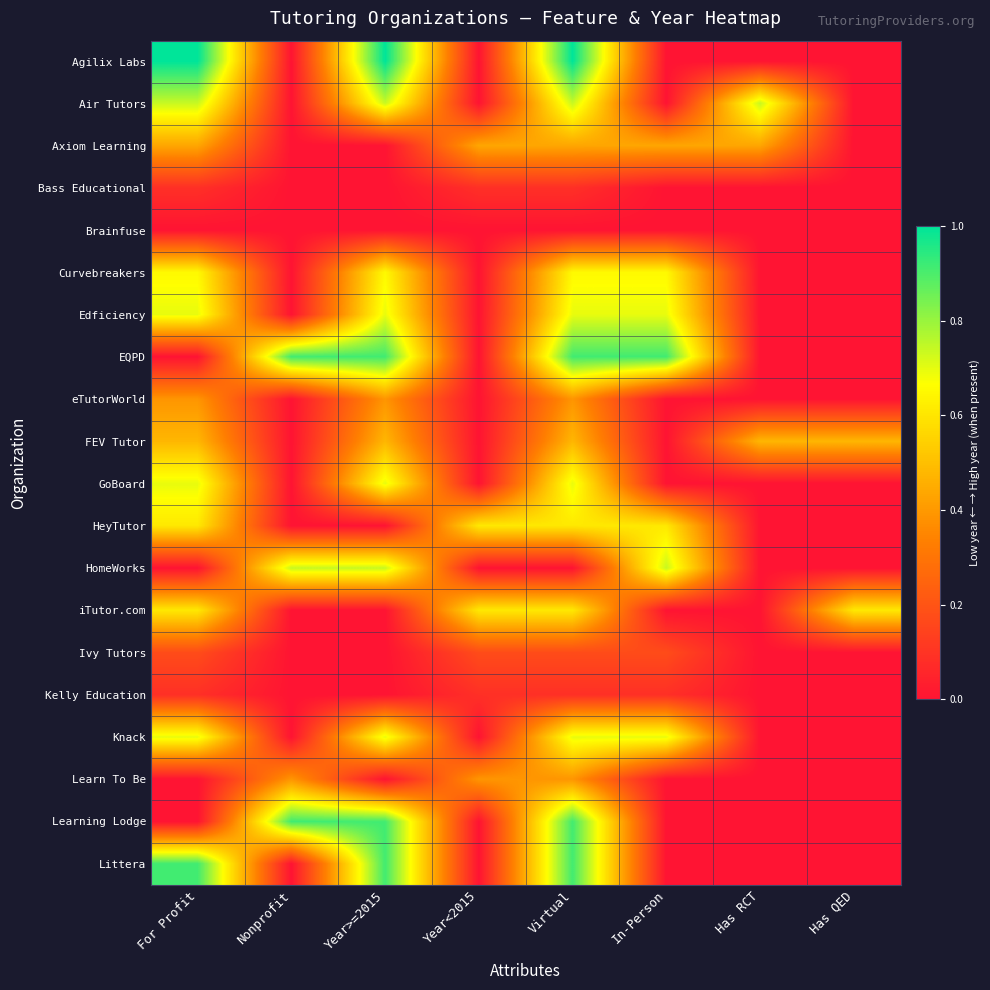

What is the greatest value displayed?

1.0